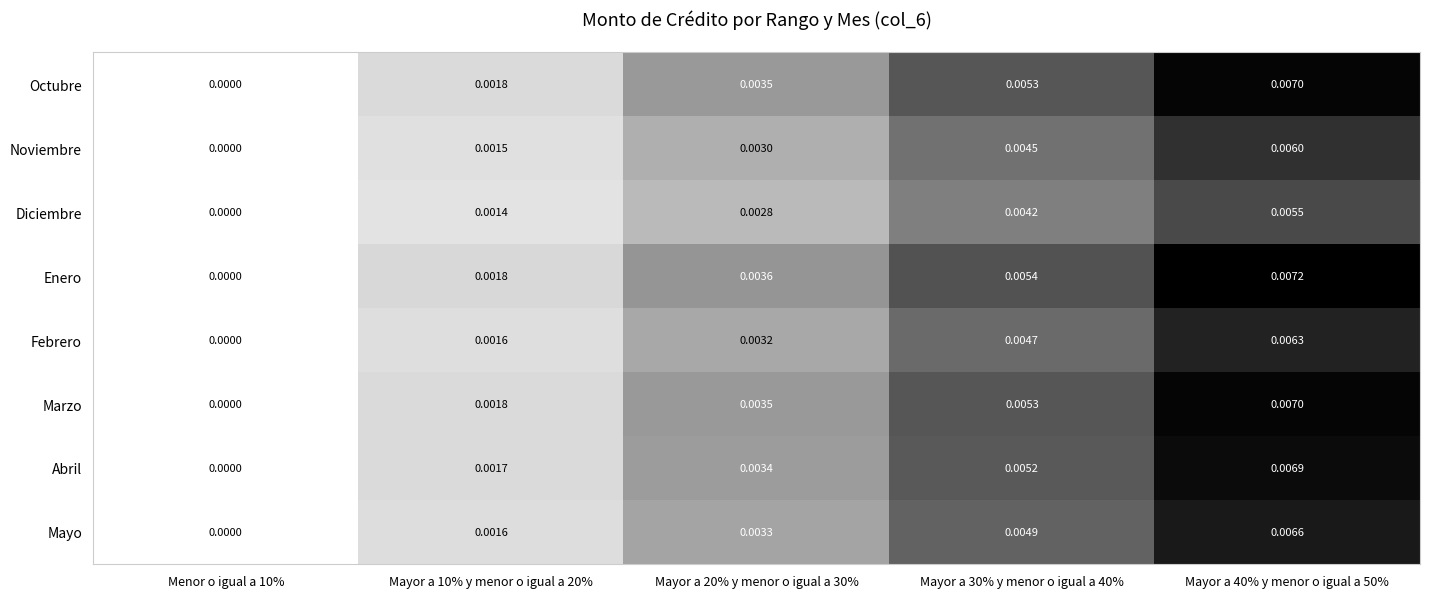

Which series has the largest range (max minus min)?

Enero